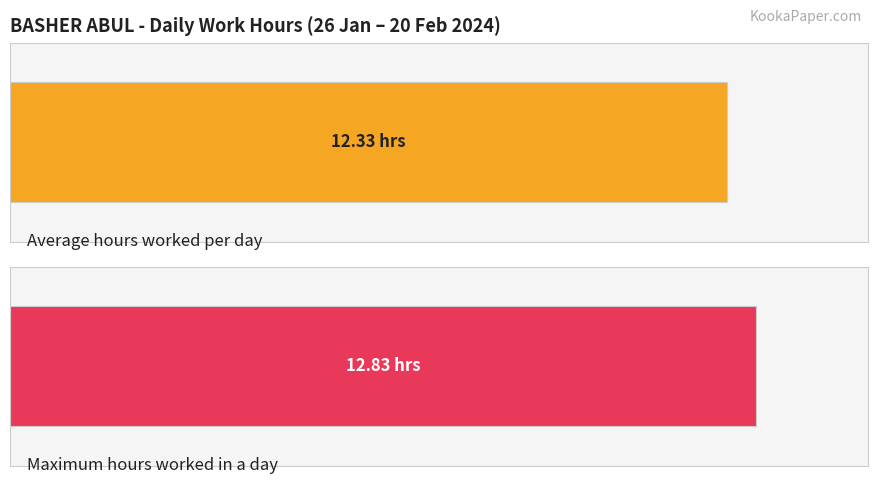

Are the bars horizontal?

Yes